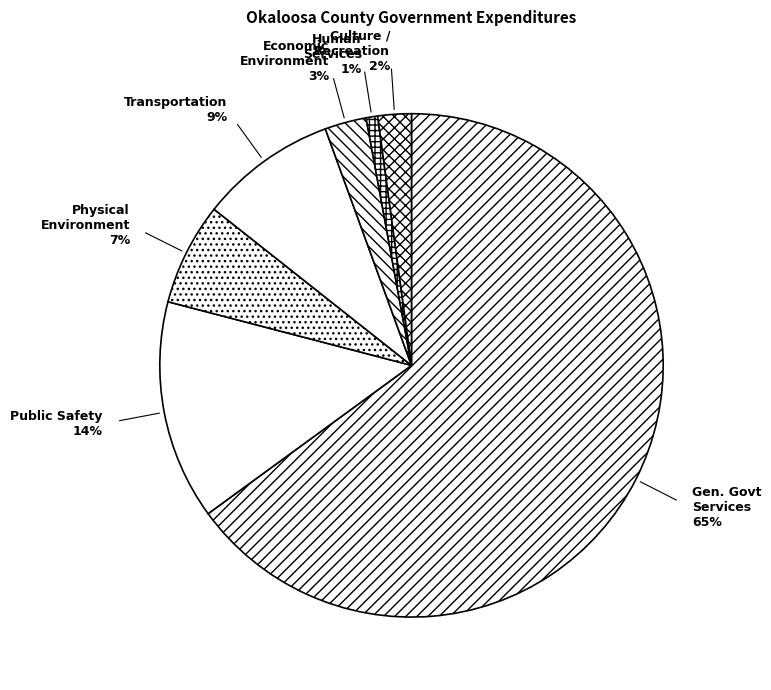

How many slices are in this pie chart?

7